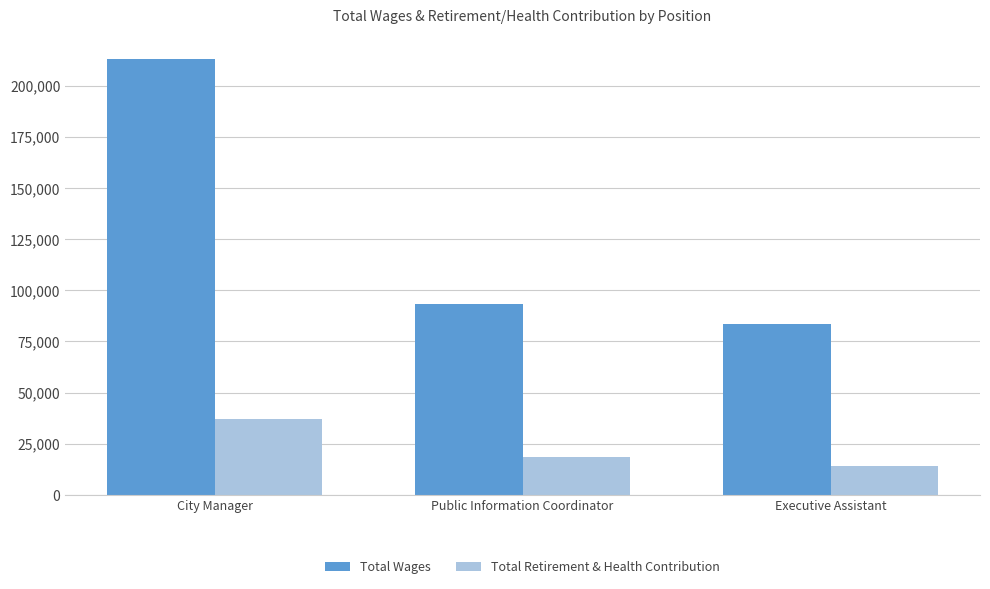

Reading left to right, extract all data points from this chart.

Total Wages: 213030	93203	83627
Total Retirement & Health Contribution: 37250	18611	13975